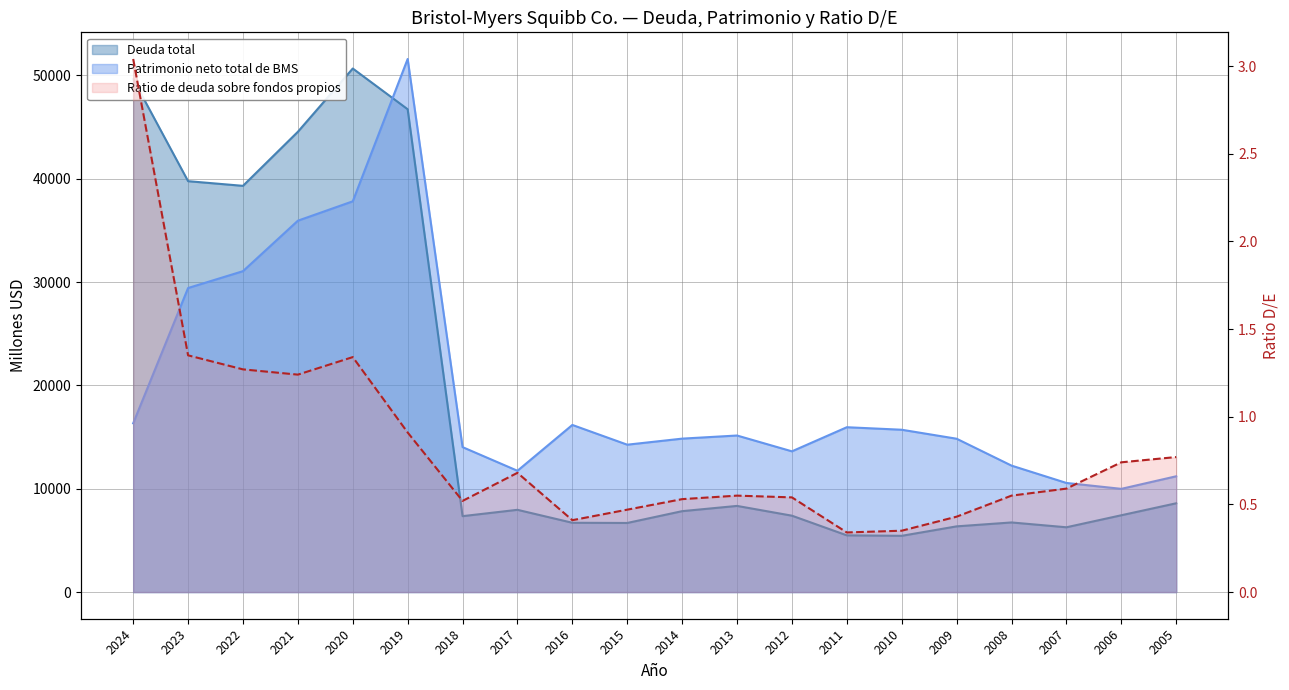

List the labels in order of Ratio de deuda sobre fondos propios value, largest first.

2024, 2023, 2020, 2022, 2021, 2019, 2005, 2006, 2017, 2007, 2013, 2008, 2012, 2014, 2018, 2015, 2009, 2016, 2010, 2011